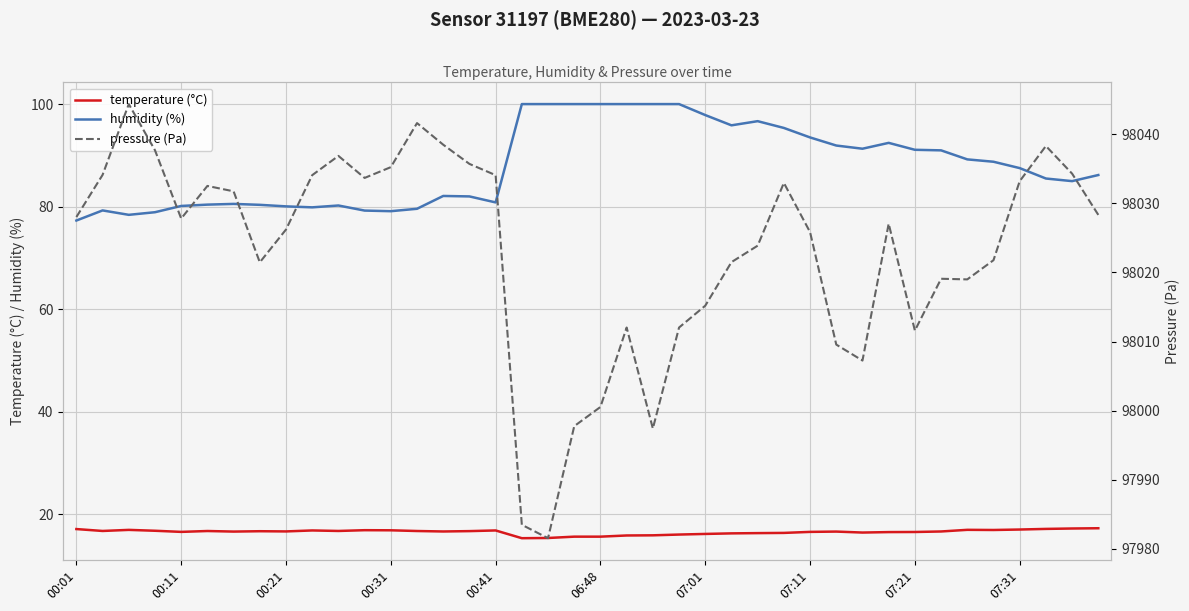

What is the difference between the highest and lowest values at 21?

97996.1